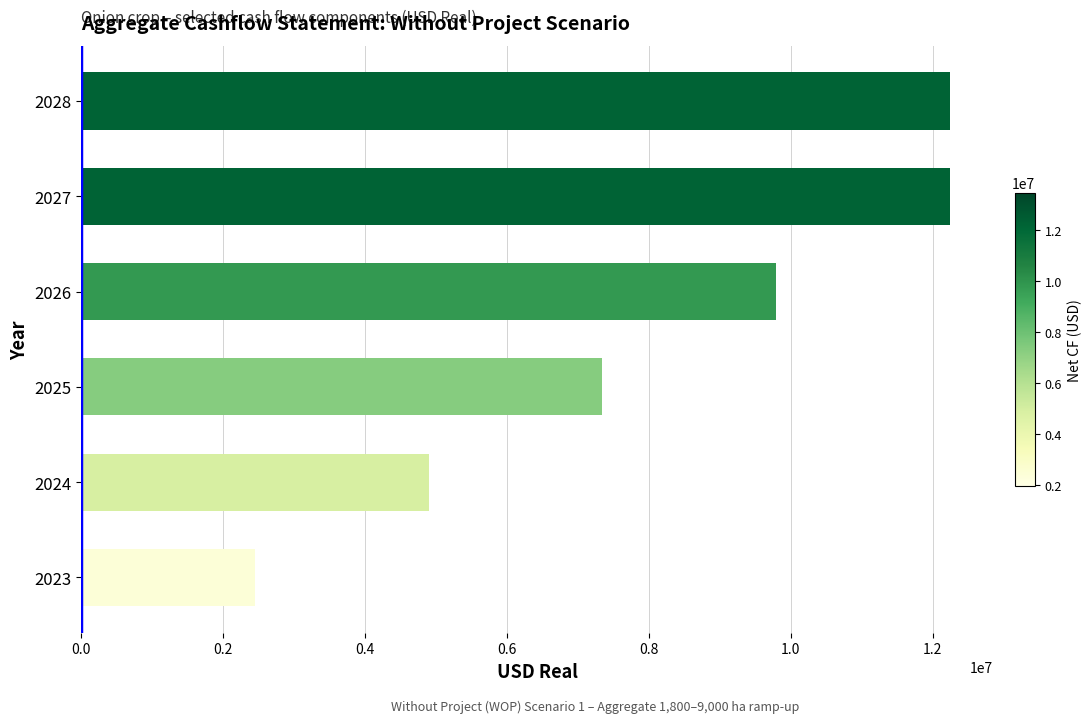

What is the difference between the maximum and minimum values?

9792000